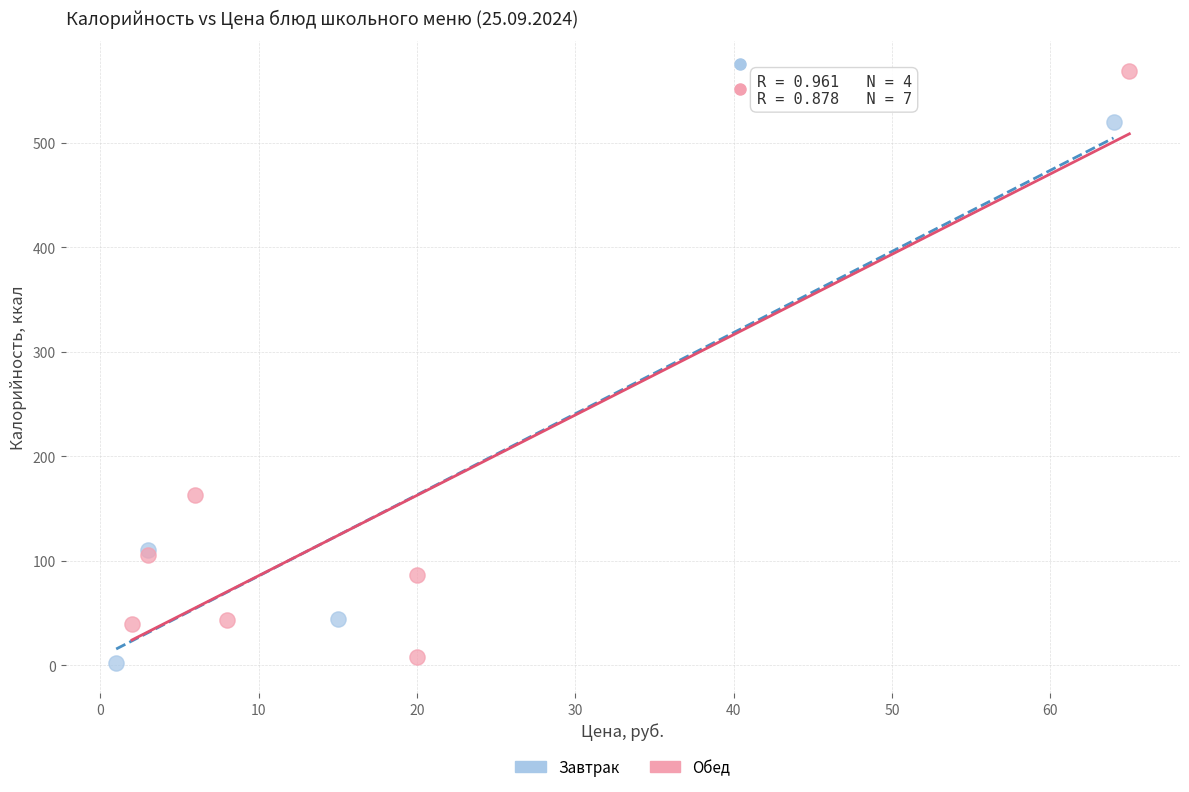

Which series has the widest spread of Y values?

Обед